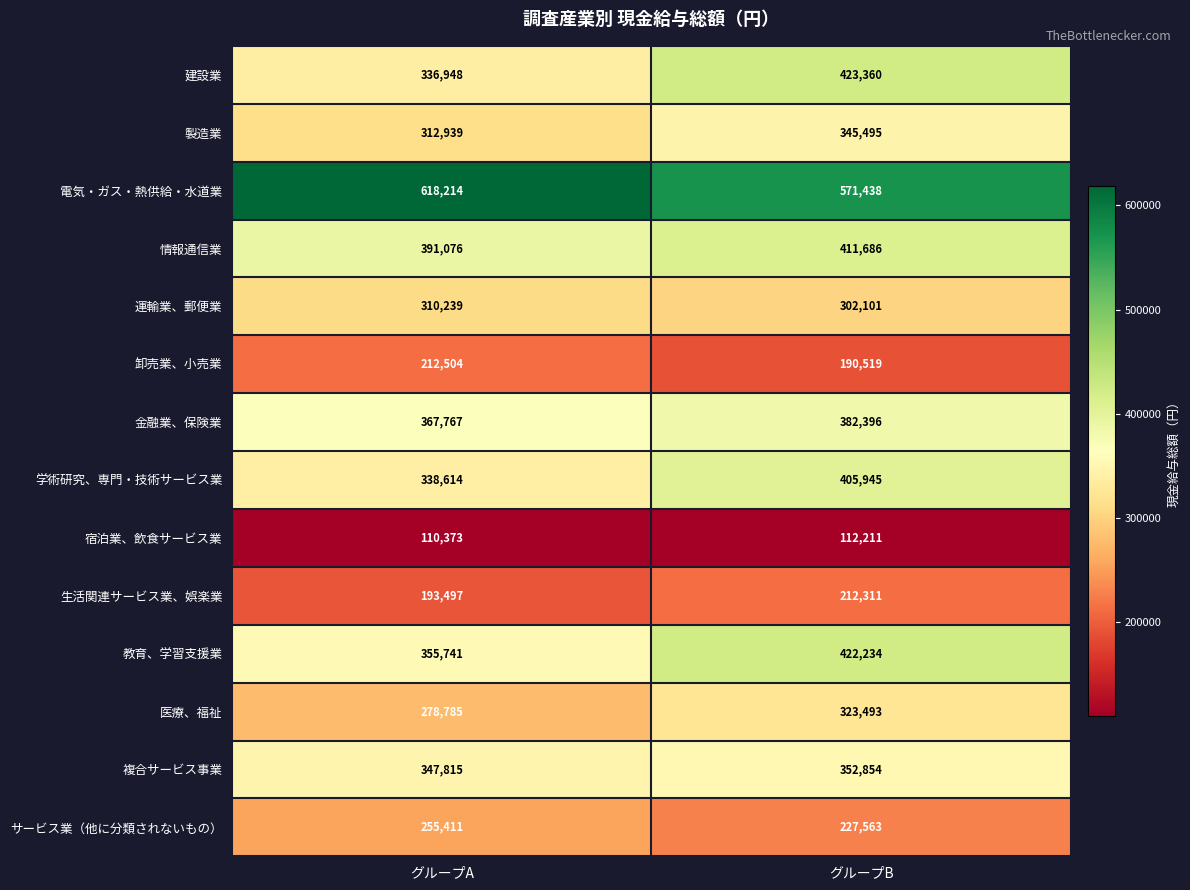

What is the approximate value of 複合サービス事業 at グループA?

347815